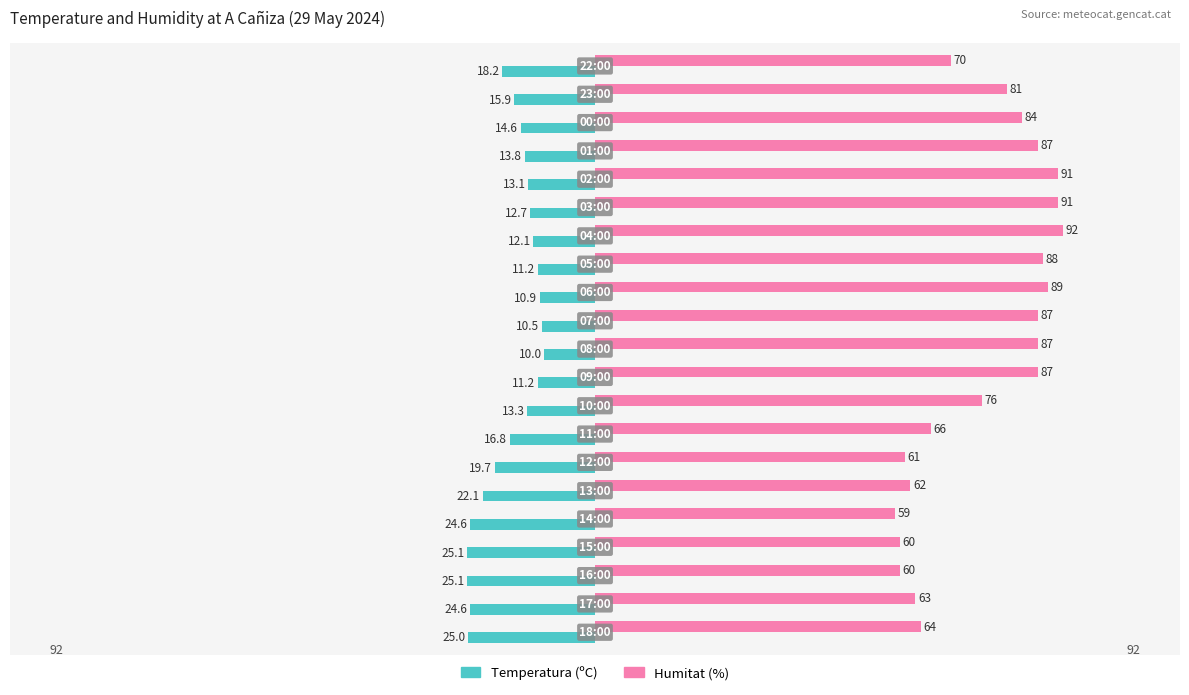

Which series has the largest range (max minus min)?

Humitat (%)